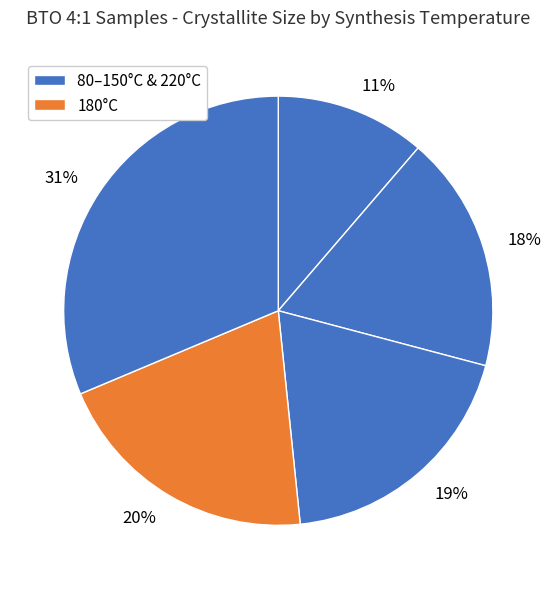

Which has a higher value, 11% or 19%?

19%